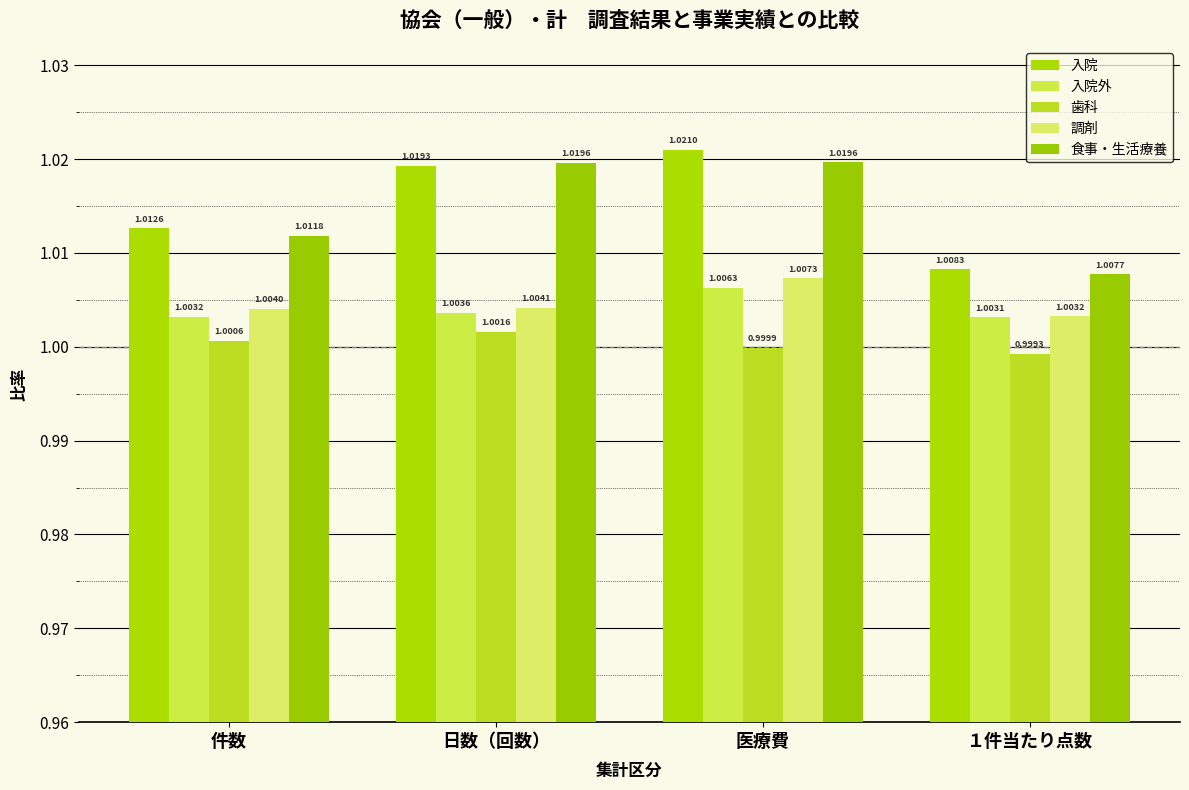

What is the sum of the 歯科 values at 日数（回数） and 件数?

2.0